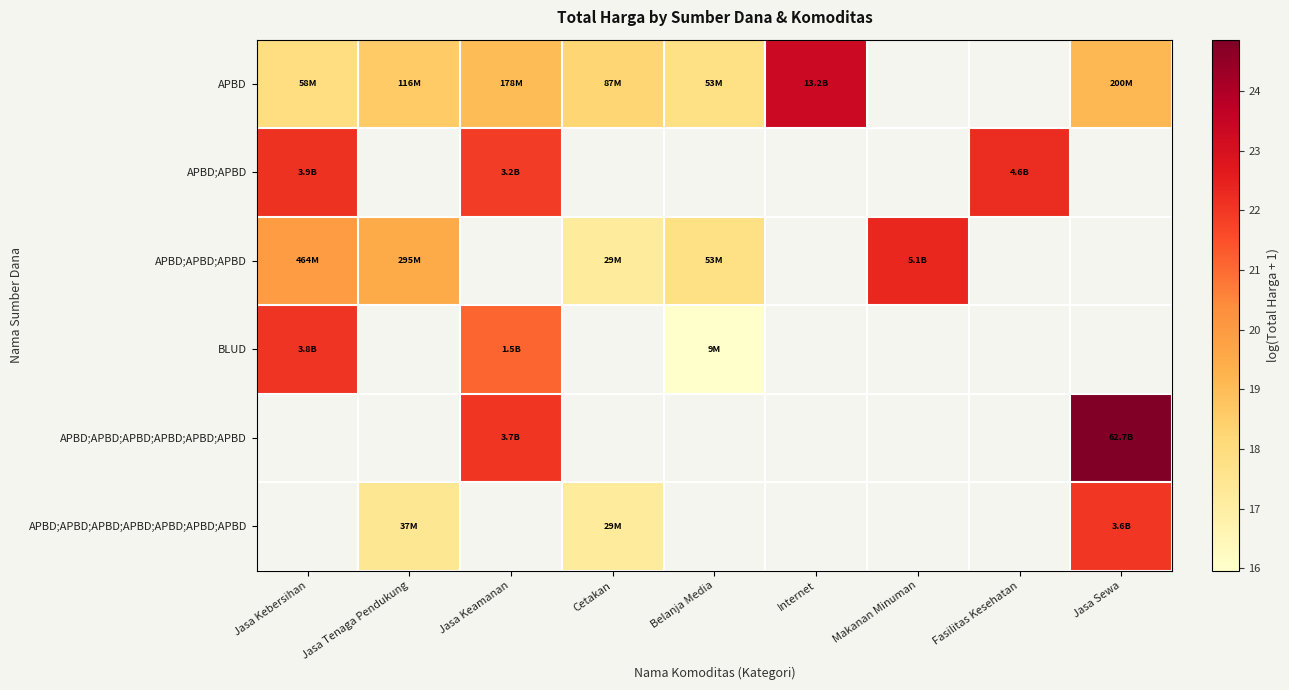

How many values in APBD;APBD;APBD are above zero?

5